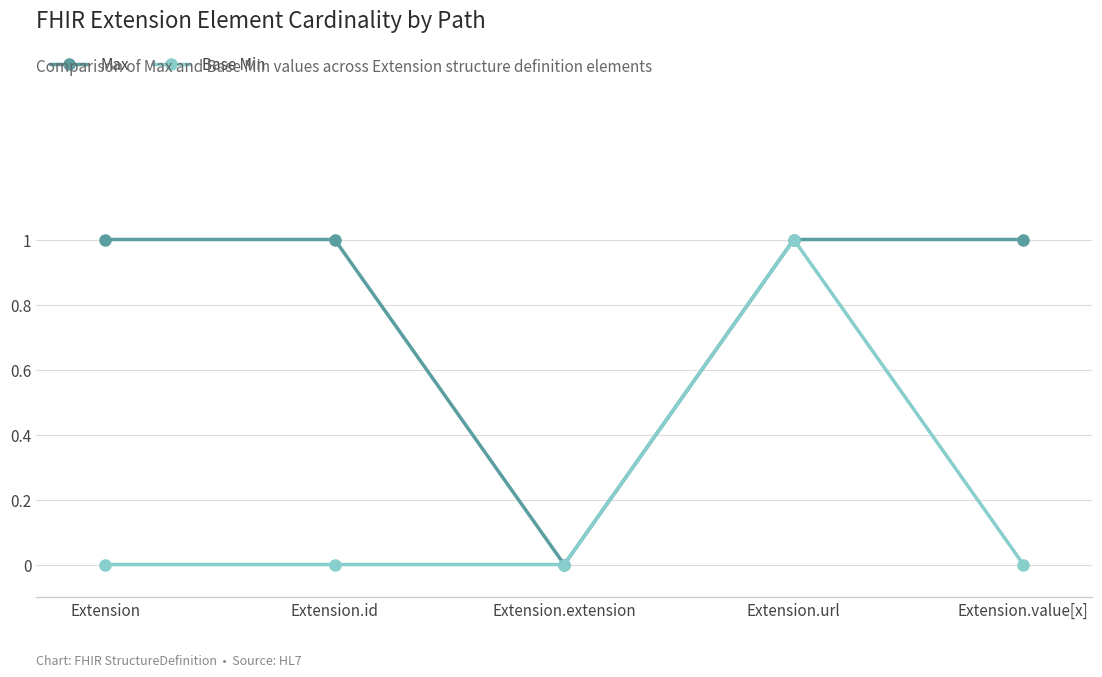

How many series are shown in this chart?

2